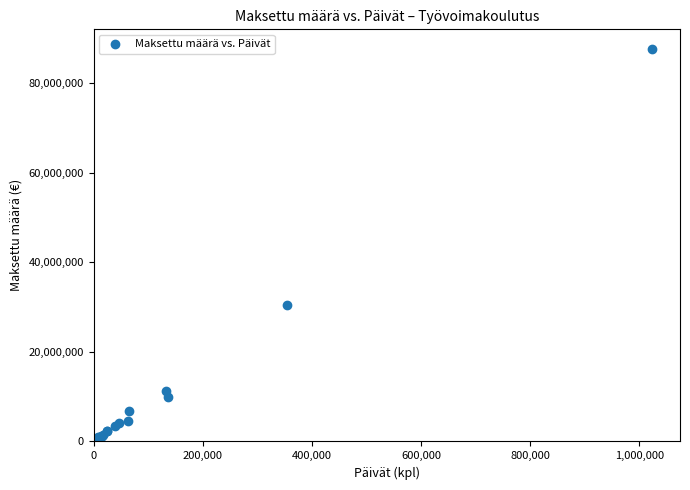

What Y value in the scatter plot is closest to 43829610?

30506633.8